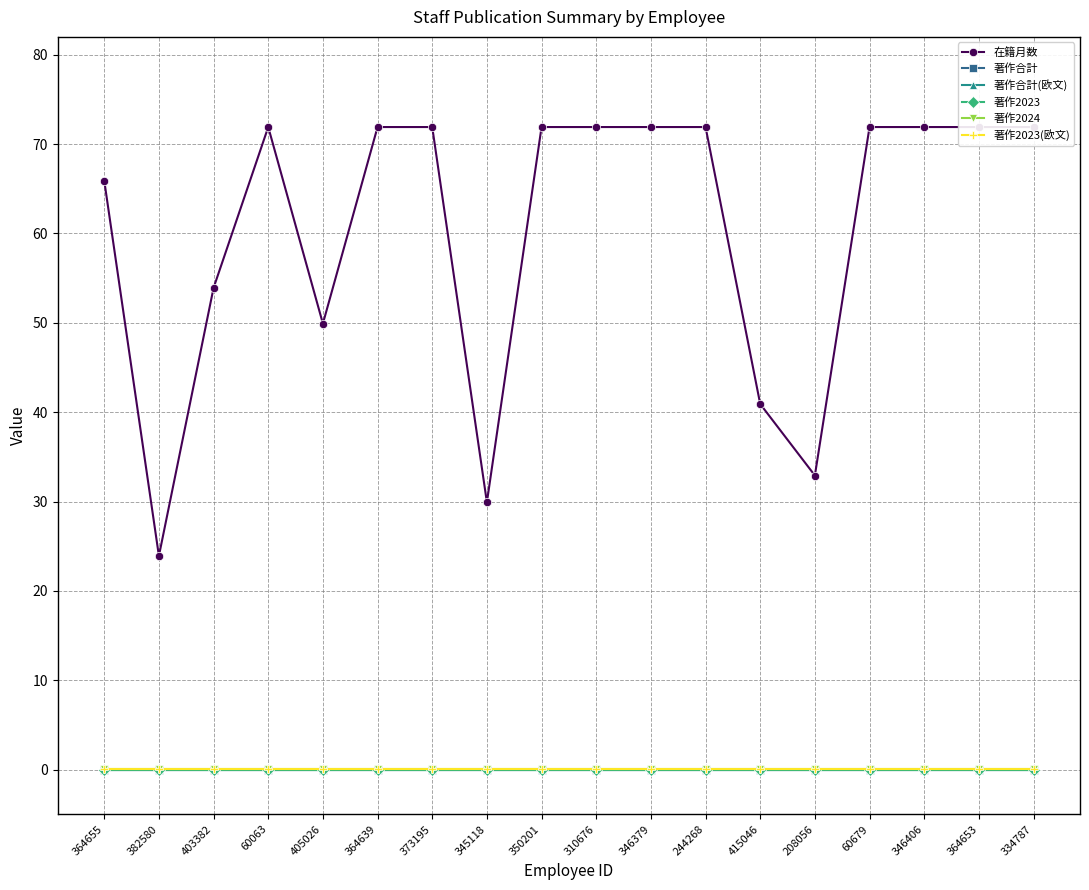

True or false: 著作合計 and 著作2023 intersect in this chart.

False